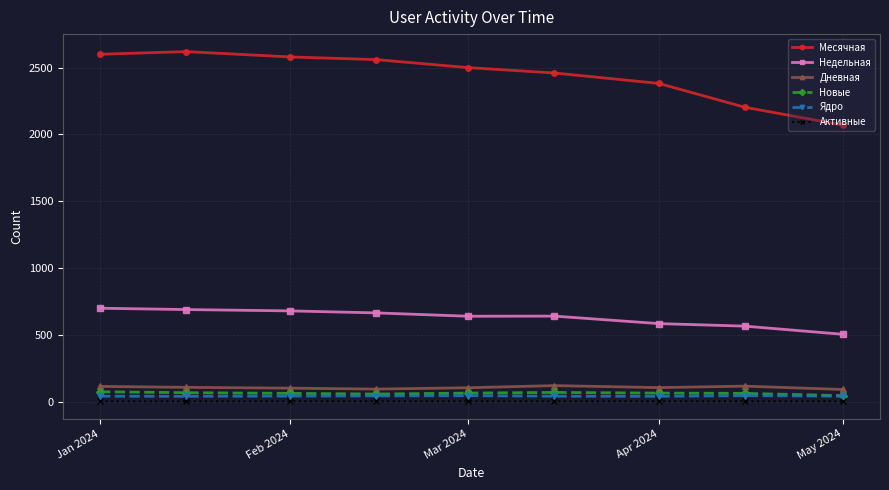

What are all the series names shown in the legend?

Месячная, Недельная, Дневная, Новые, Ядро, Активные